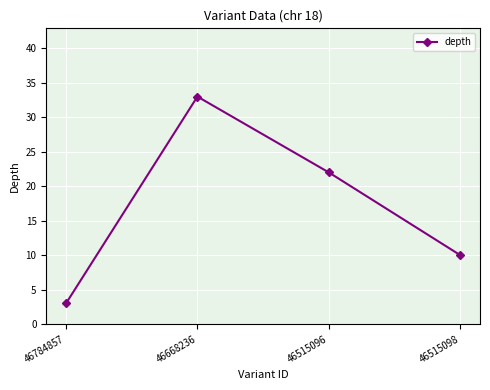

List the labels in order of value, largest first.

46668236, 46515096, 46515098, 46784857